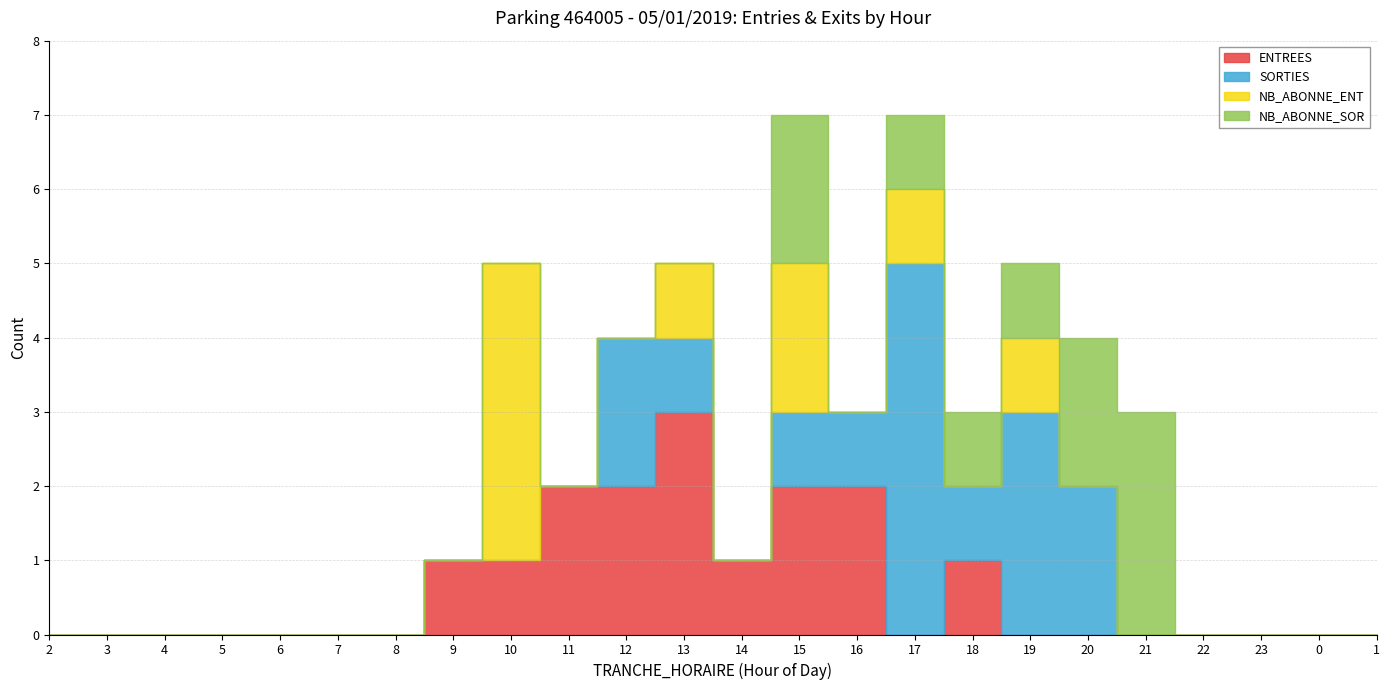

Rank the series by their maximum value, from lowest to highest.

ENTREES, NB_ABONNE_SOR, NB_ABONNE_ENT, SORTIES